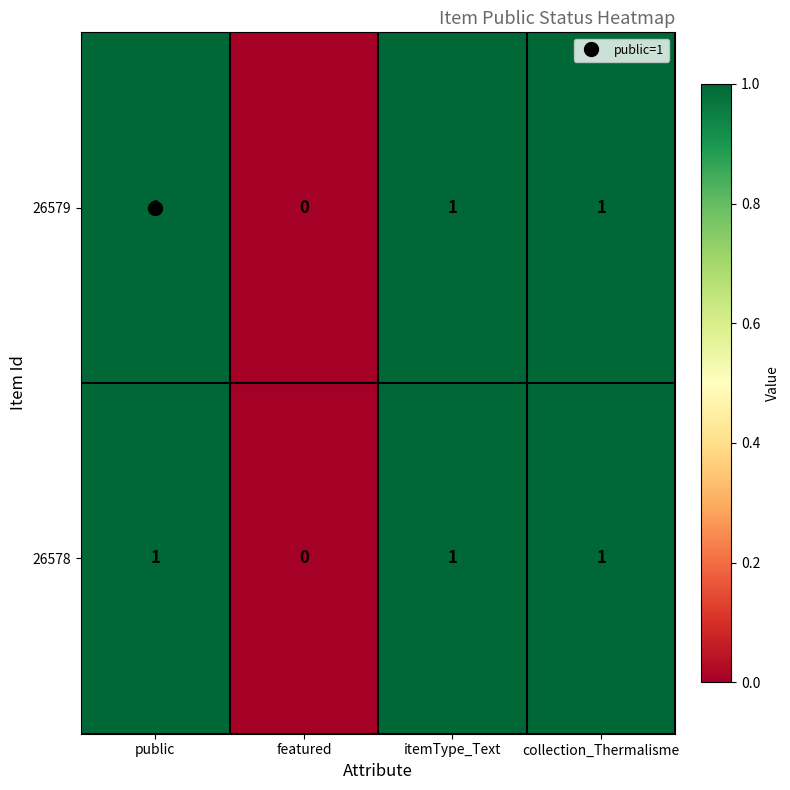

What is the sum of all 26579 values?

3